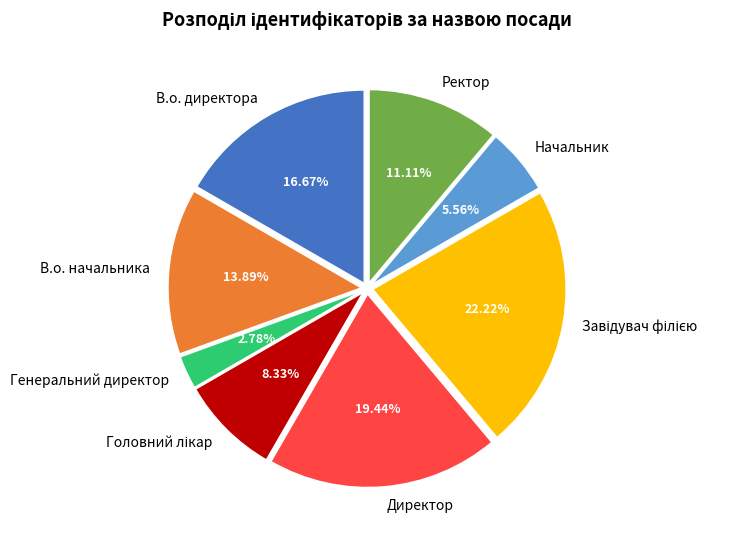

Between Начальник and В.о. начальника, which is larger?

В.о. начальника